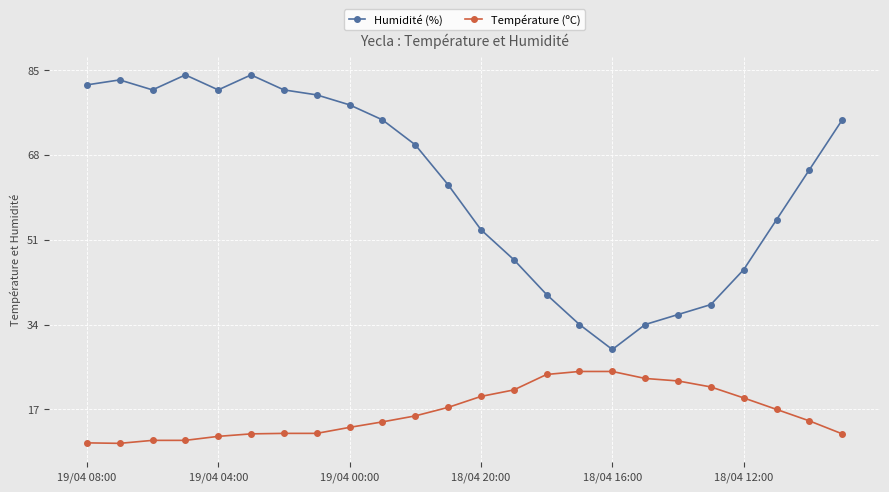

What is the maximum value shown in the chart?

84.0